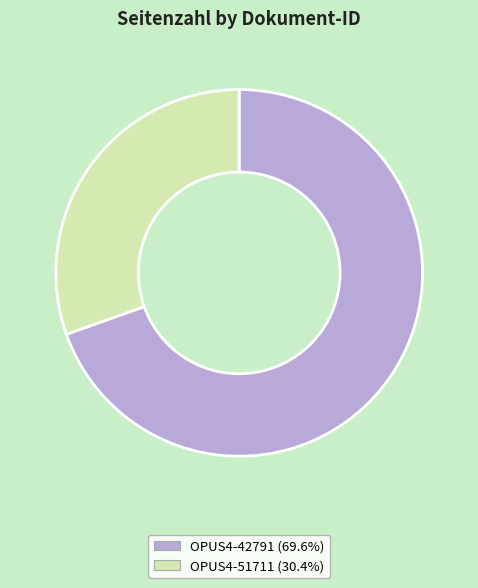

The OPUS4-42791 slice represents 70% of the pie. True or false?

True